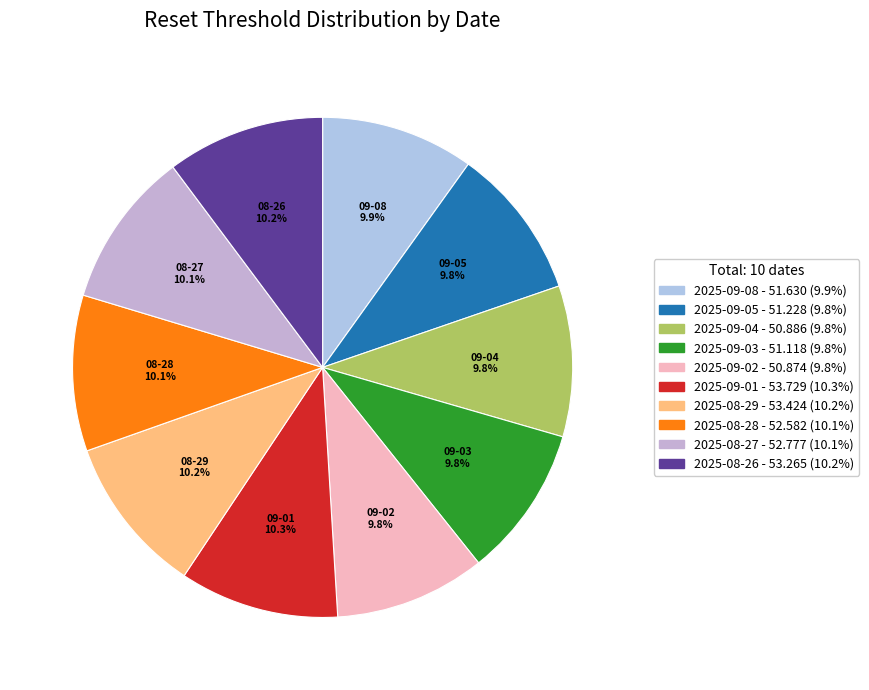

What is the largest slice in the pie chart?

2025-09-01